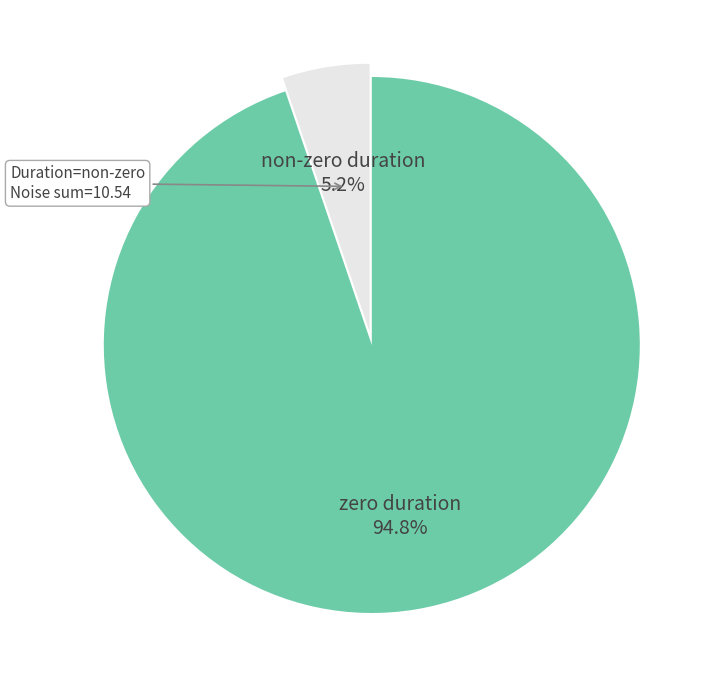

Is there a majority slice in this chart?

Yes